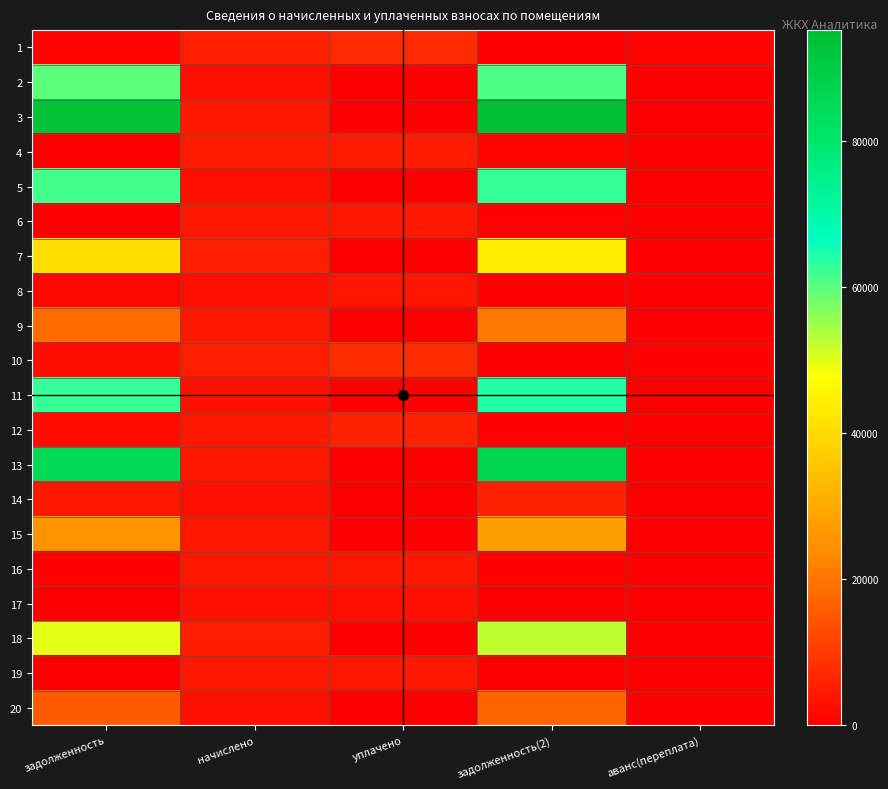

Rank the series at задолженность(2) from lowest to highest value.

1, 10, 17, 19, 8, 12, 16, 6, 4, 14, 20, 9, 15, 7, 18, 2, 5, 11, 13, 3